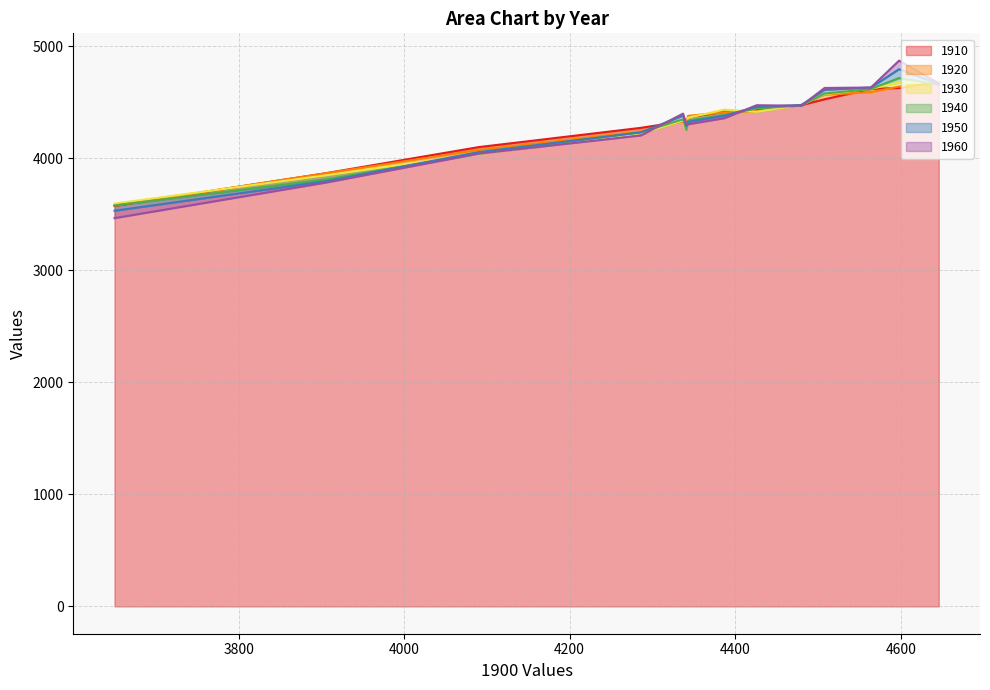

The value of 1960 at 4387 is 5832. True or false?

False